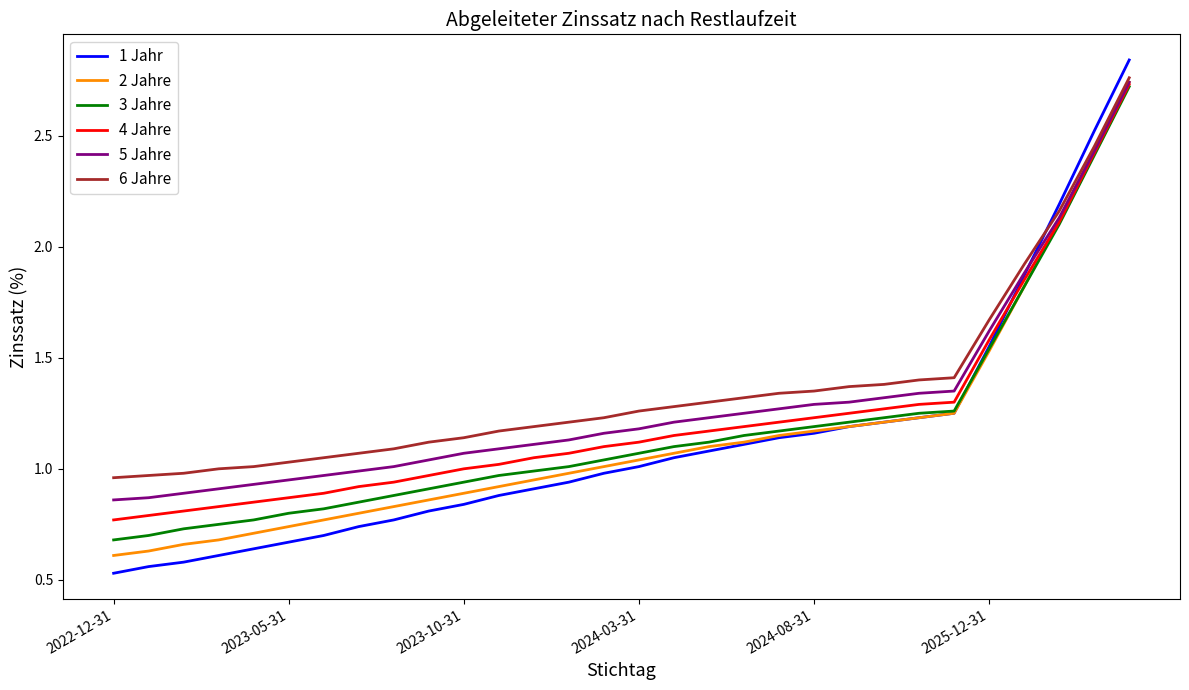

Which series has the widest spread of values?

1 Jahr